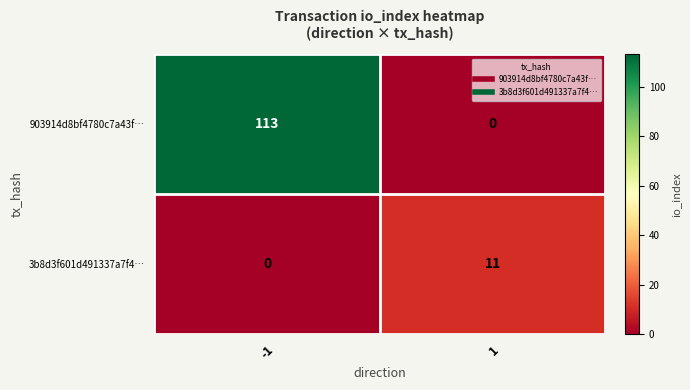

Which series has the largest range (max minus min)?

903914d8bf4780c7a43f…